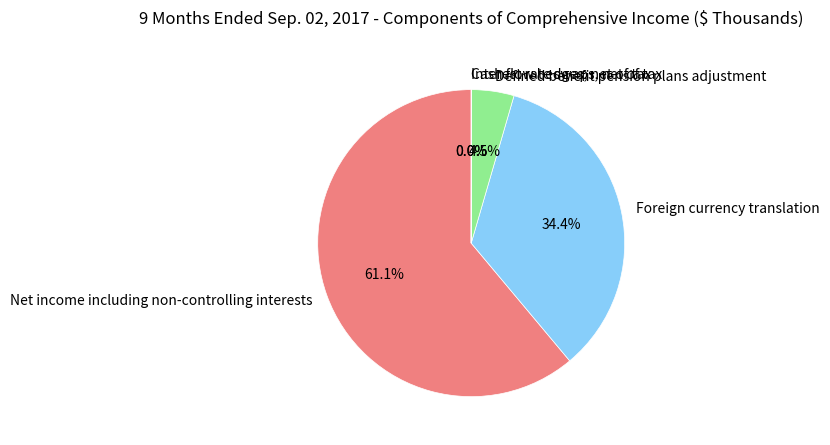

Which category has the biggest portion of the pie?

Net income including non-controlling interests